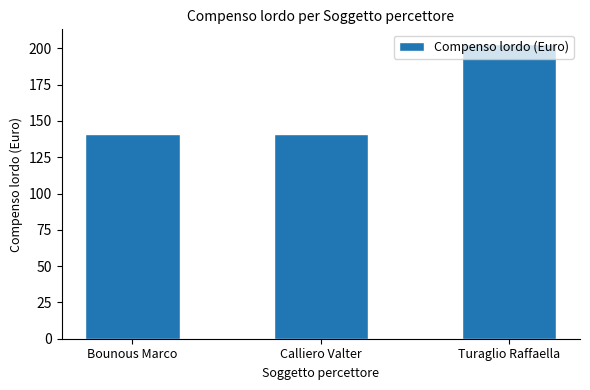

Read the value at Turaglio Raffaella.

202.9